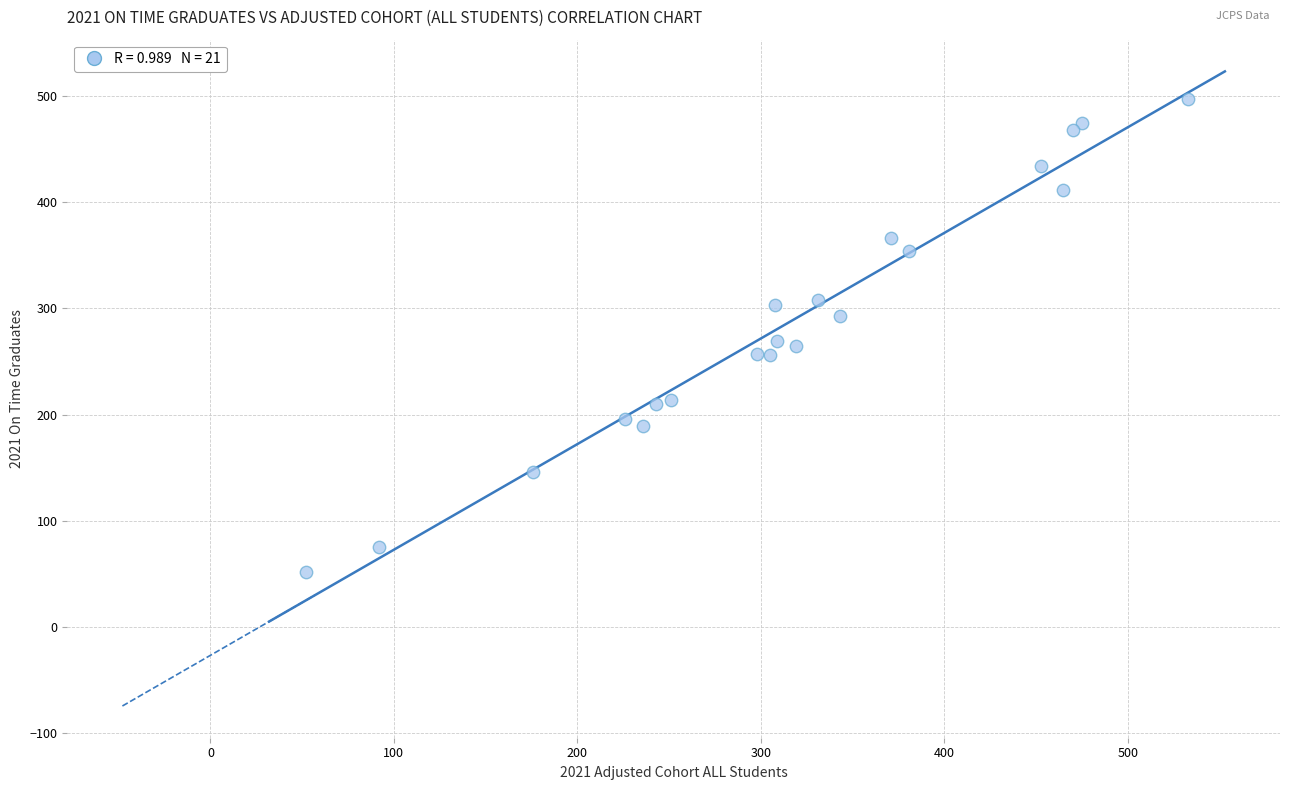

What is the range of X values (max minus min)?

481